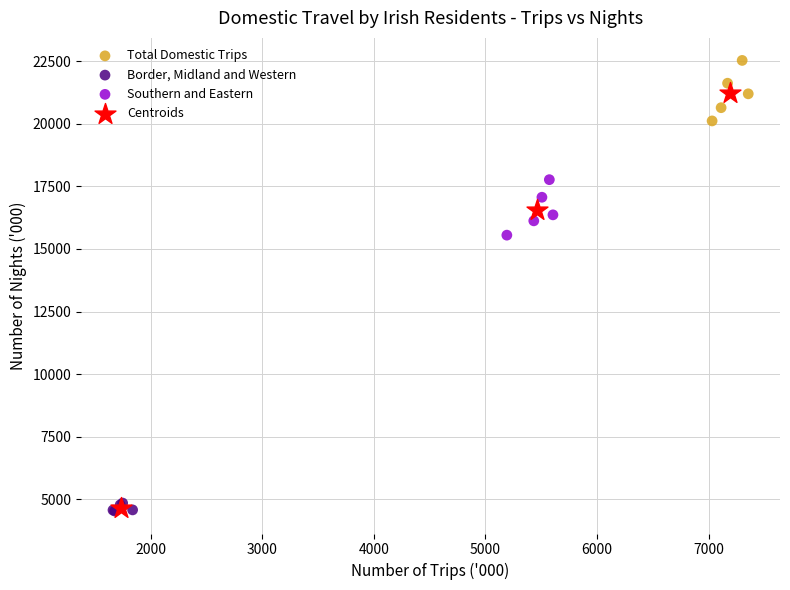

Which series has the largest Y range (max minus min)?

Centroids